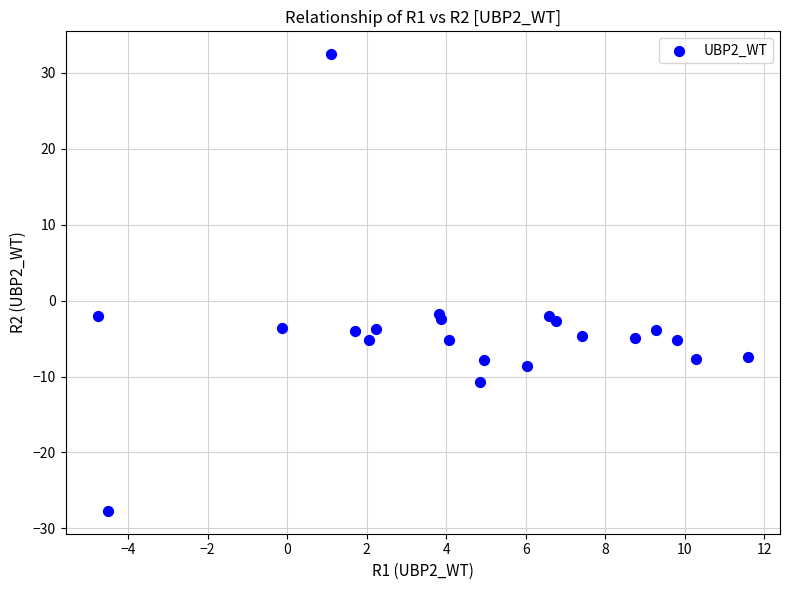

What is the range of X values (max minus min)?

16.3